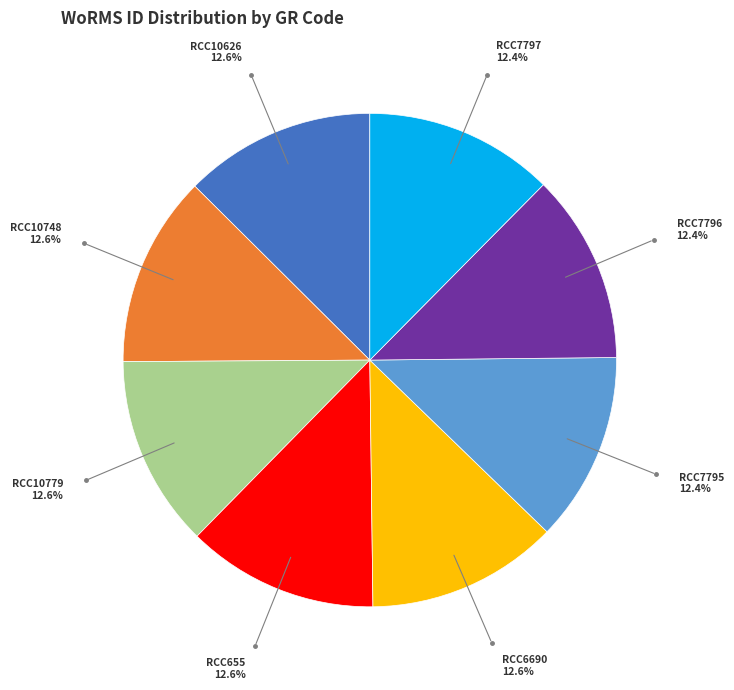

Is there any slice that represents more than half of the pie?

No